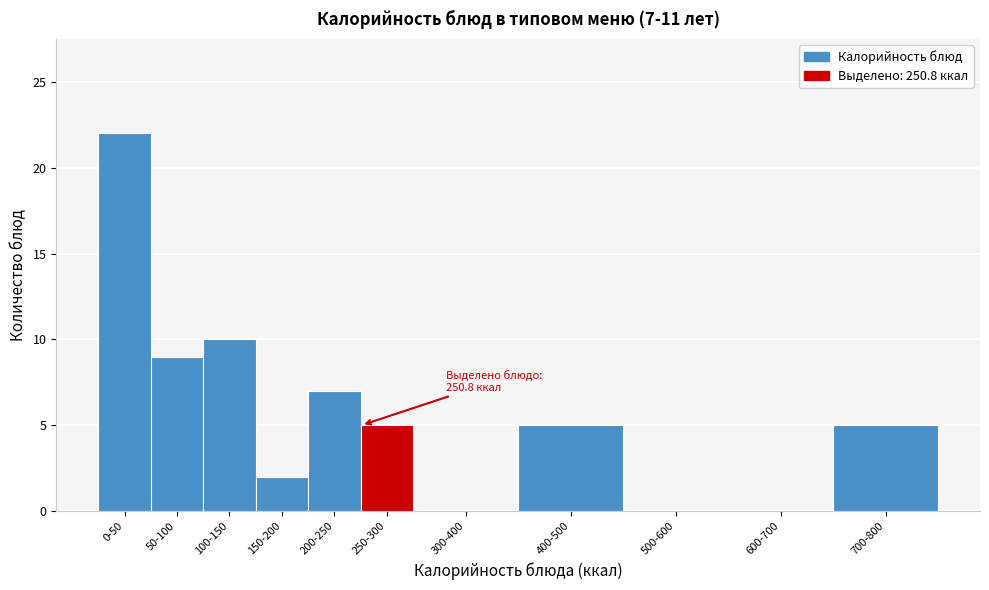

Reading left to right, list all the values displayed in this chart.

0-50=22	50-100=9	100-150=10	150-200=2	200-250=7	250-300=5	300-400=0	400-500=5	500-600=0	600-700=0	700-800=5